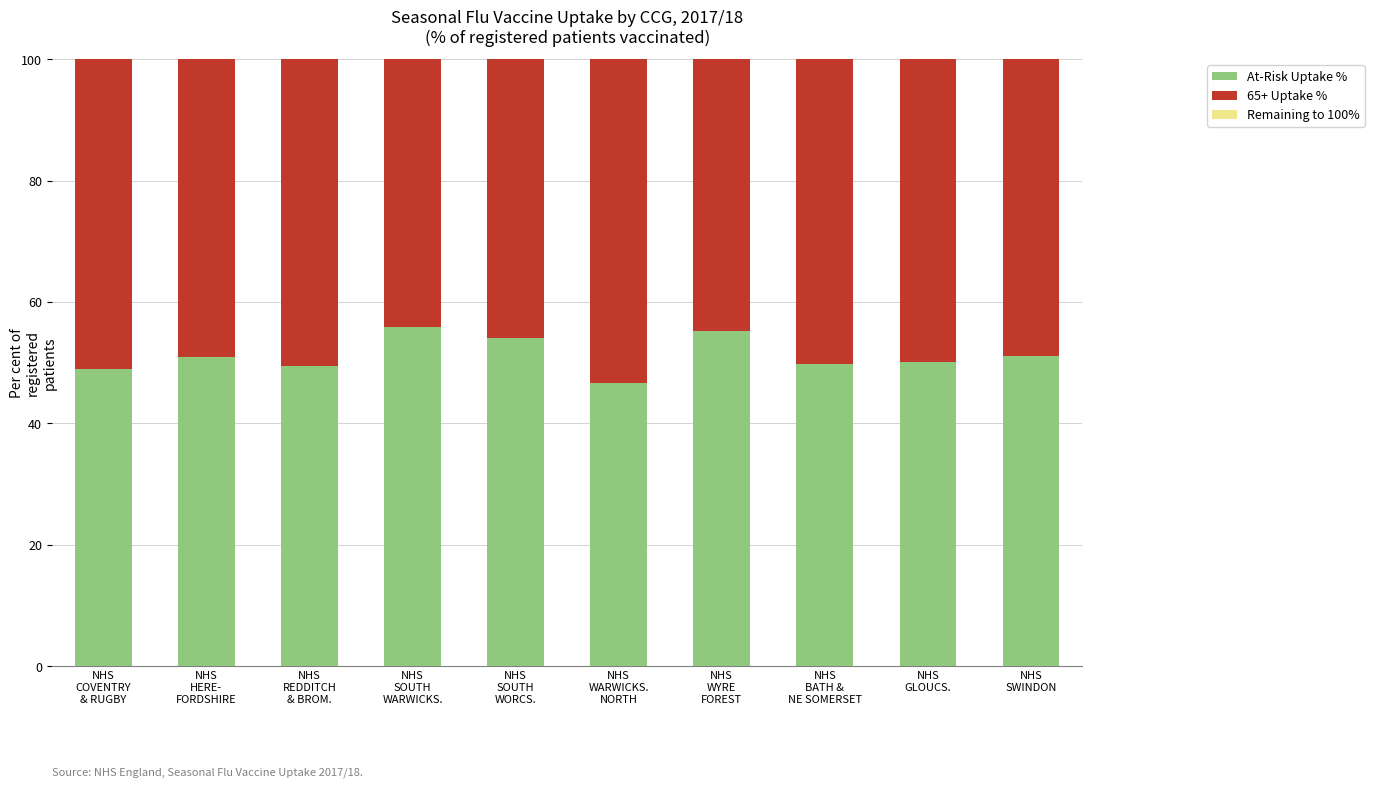

The value of 65+ Uptake % at NHS
SWINDON is 98.6. True or false?

False